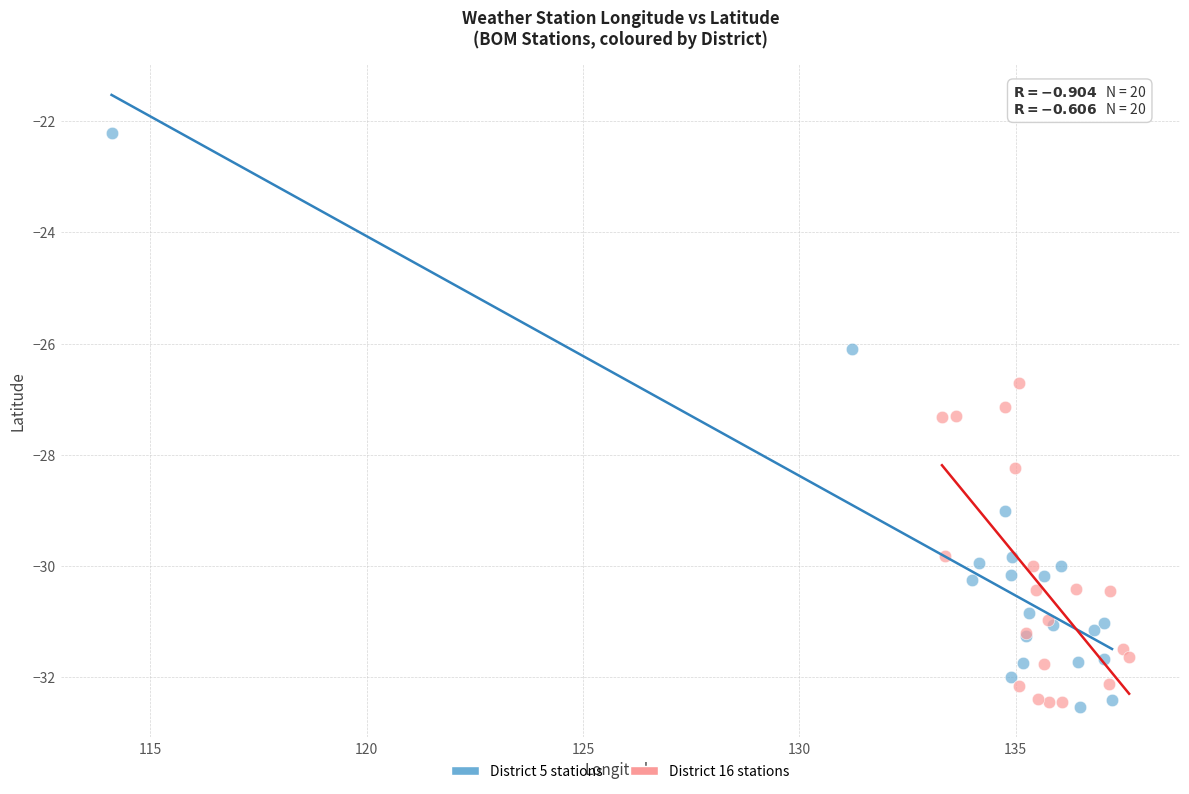

Which series reaches the maximum Y coordinate?

District 5 stations